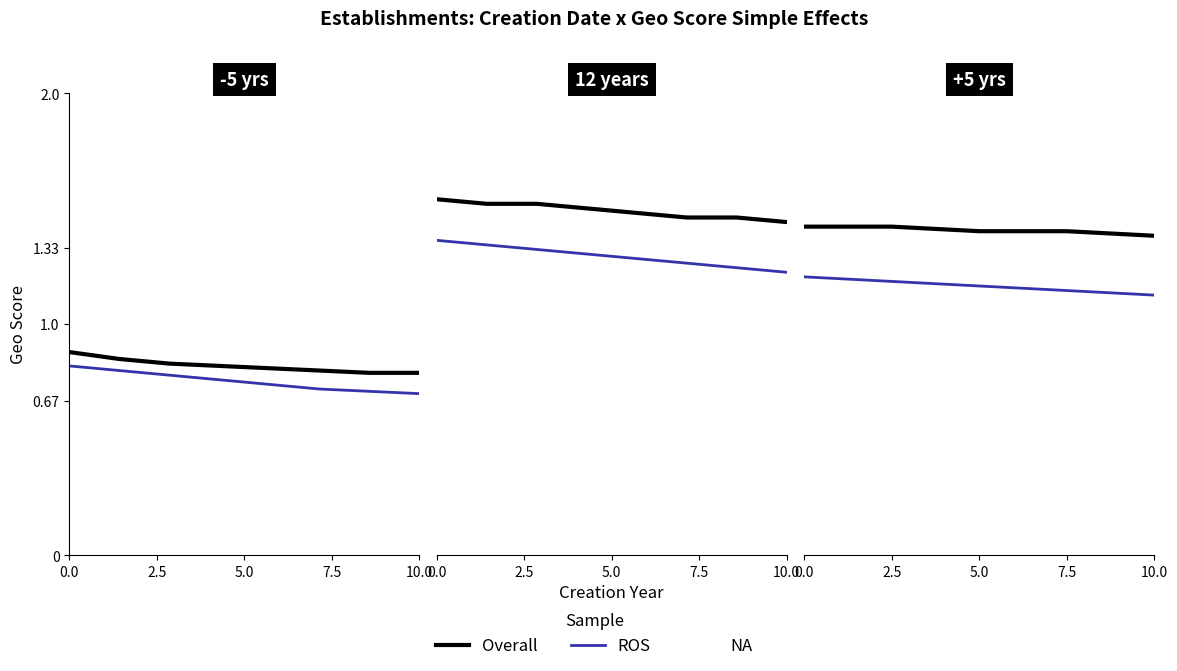

List the labels in order of Overall value, largest first.

0.0, 2.5, 5.0, 7.5, 10.0